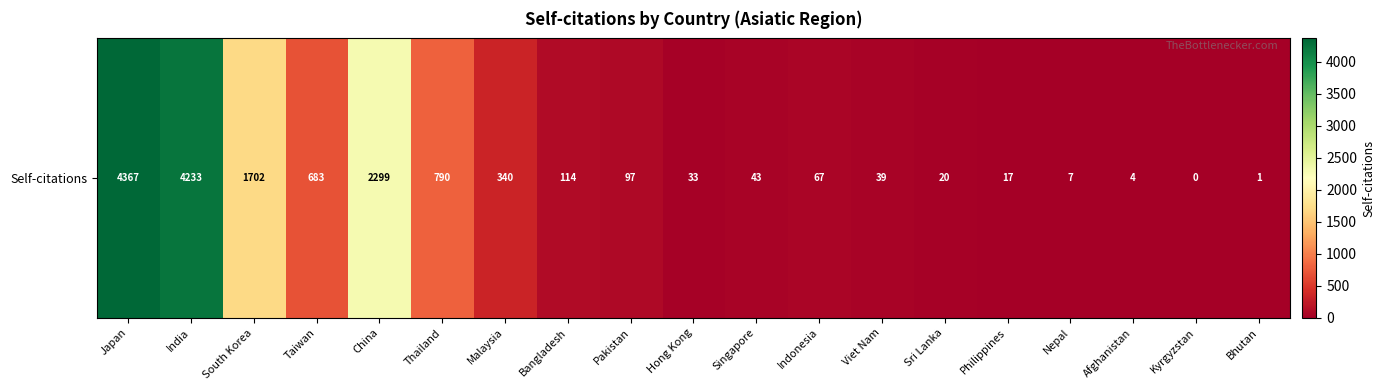

Which has a higher value, Sri Lanka or Pakistan?

Pakistan